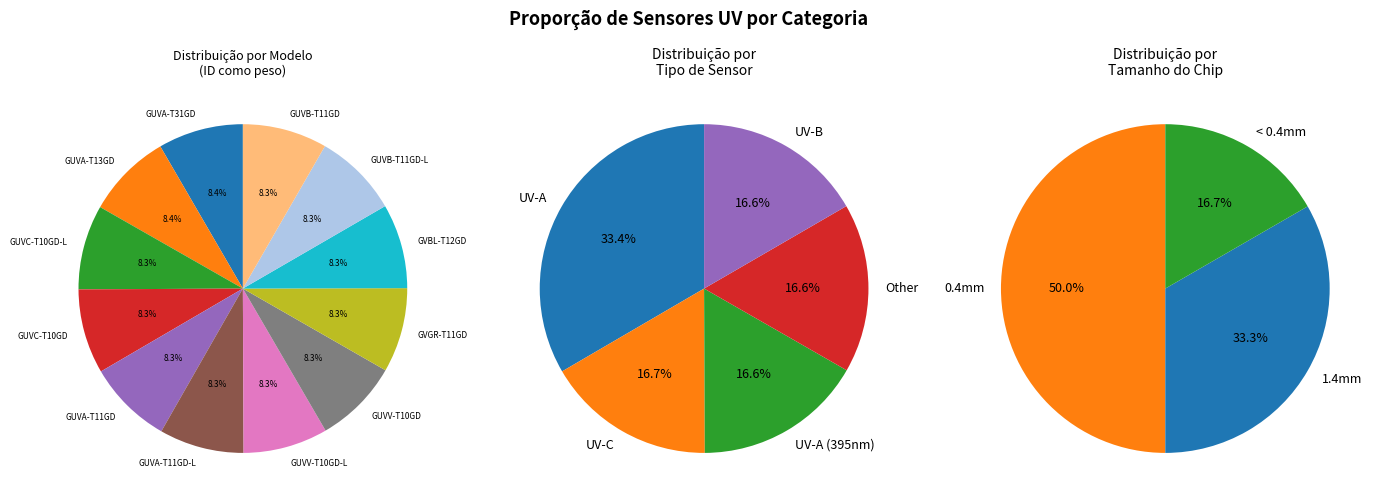

To the nearest percent, what portion does GUVB-T11GD represent?

8%